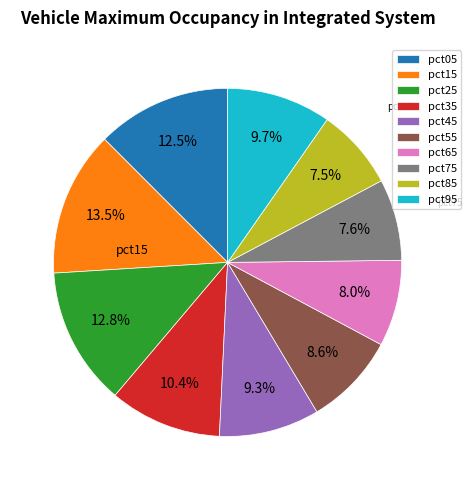

Between pct45 and pct15, which is larger?

pct15